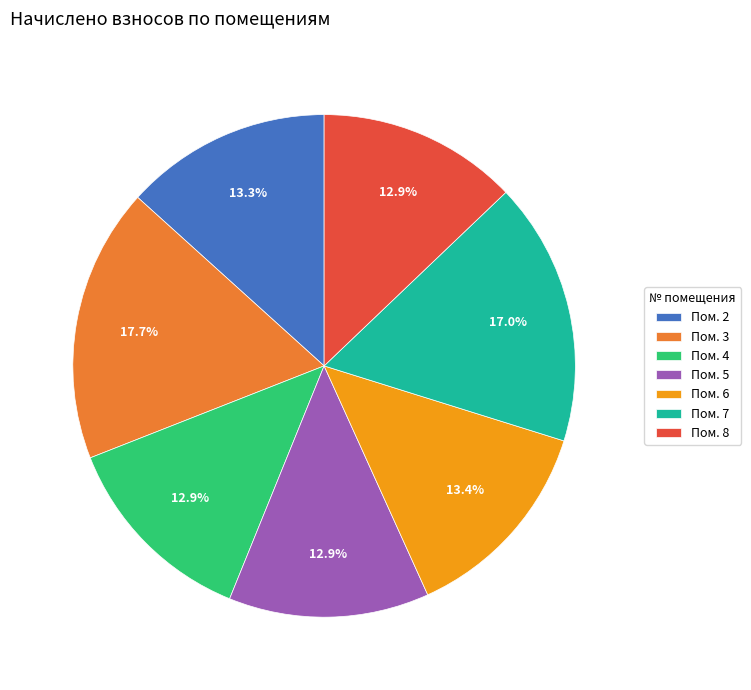

Combined, what portion of the pie is Пом. 2 and Пом. 6?

26.7%